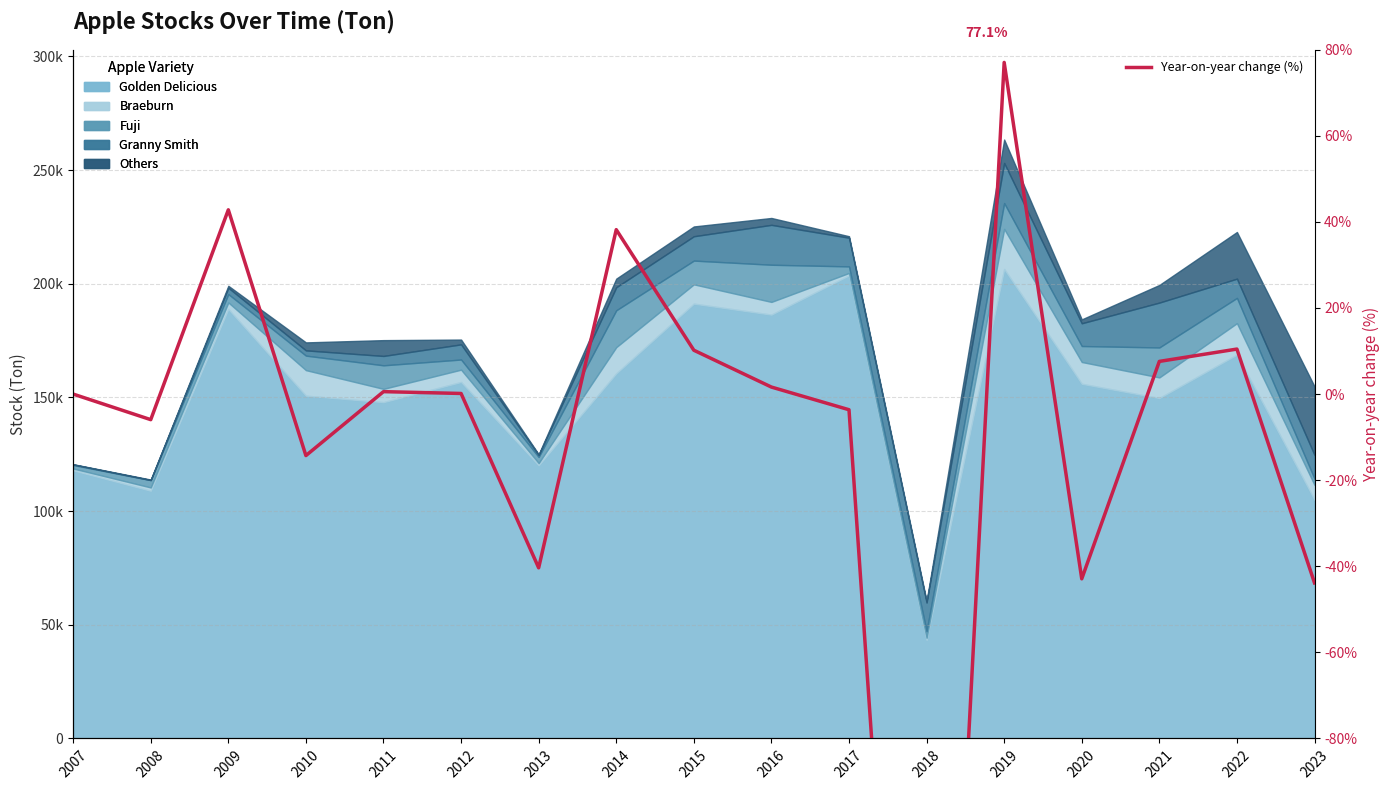

What value does the data have at 2016?

1.6